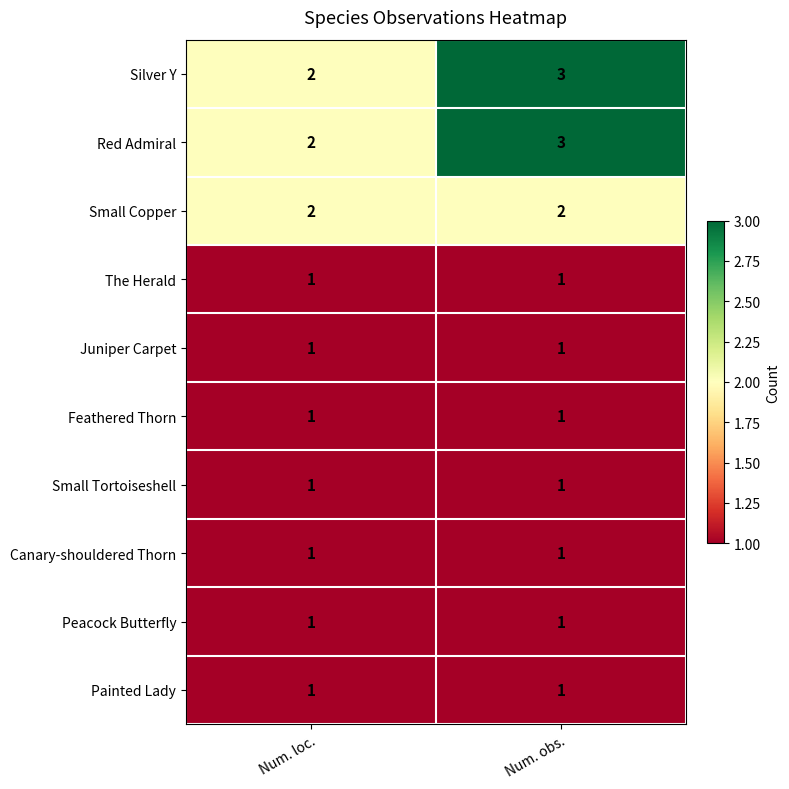

At which category is the sum across all series the highest?

Num. obs.